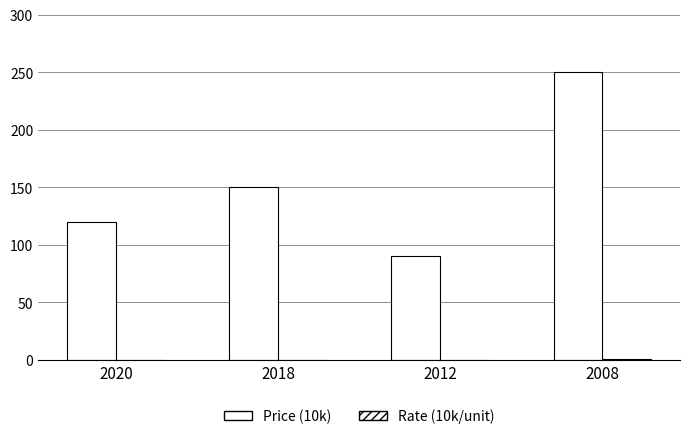

How many groups of bars are there?

4